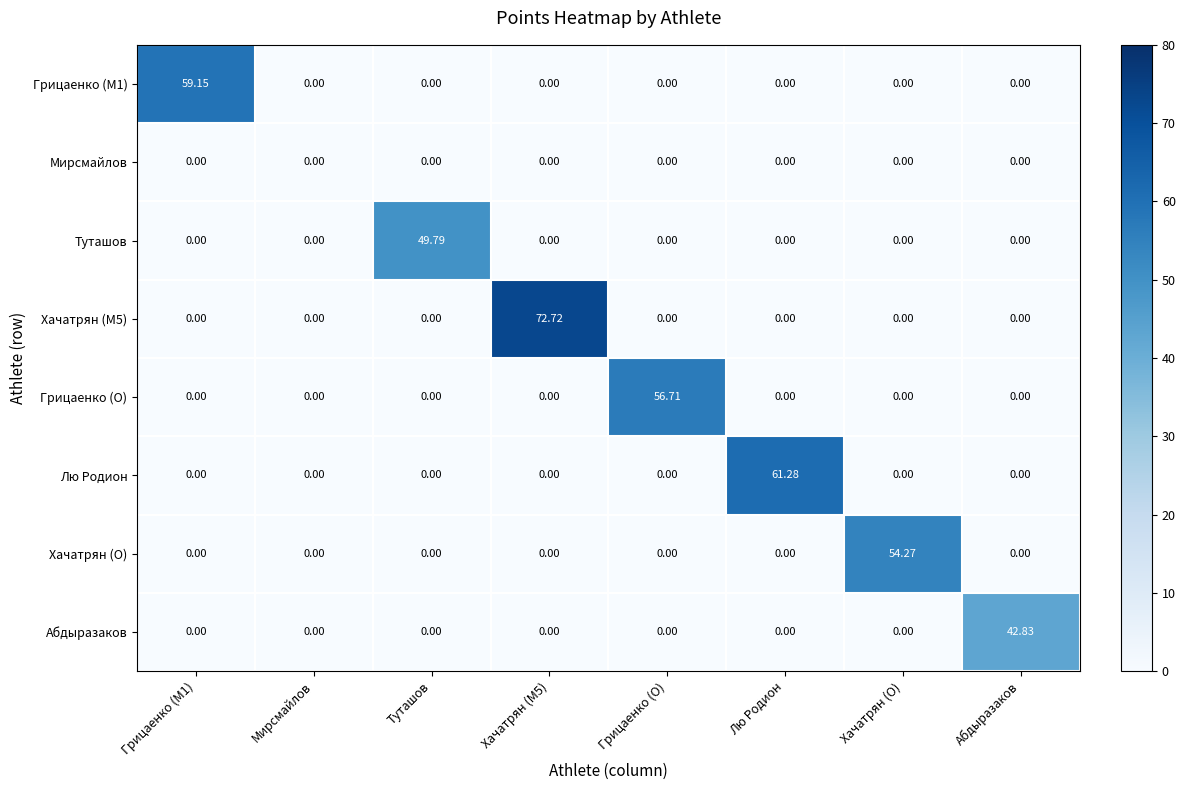

Which series changed the most between Лю Родион and Абдыразаков?

Лю Родион